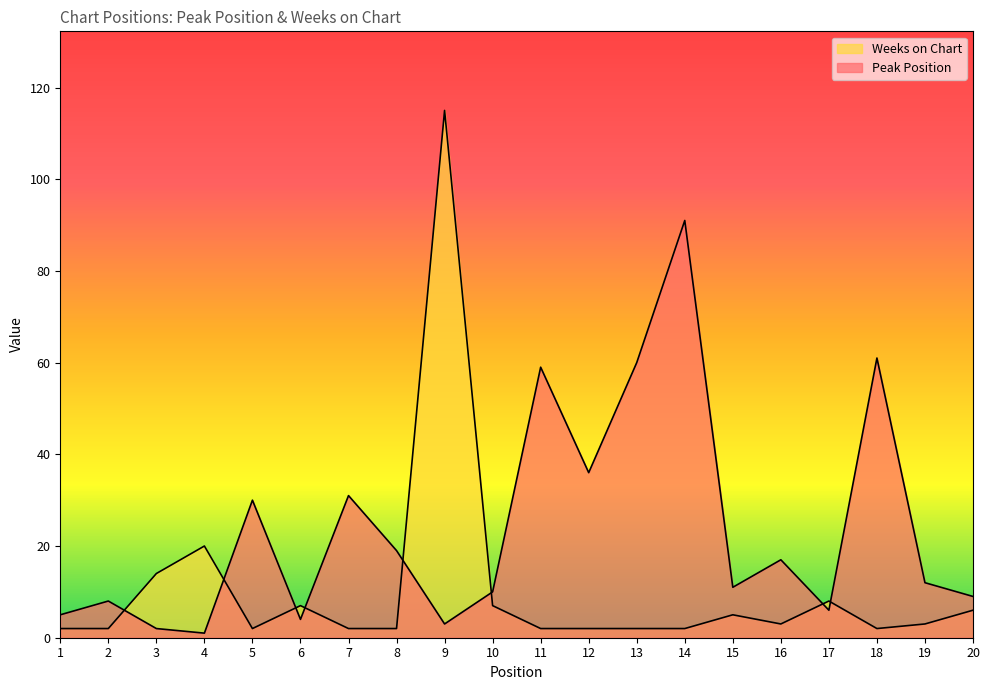

What is the value of the Peak Position point at the 20th from the left?

9